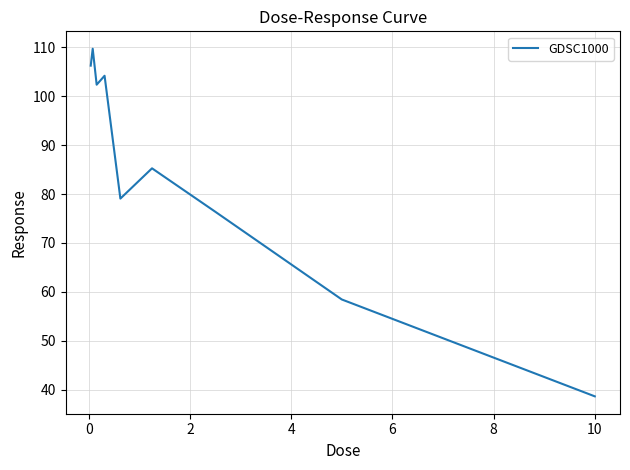

What is the difference between the maximum and minimum values?

71.0